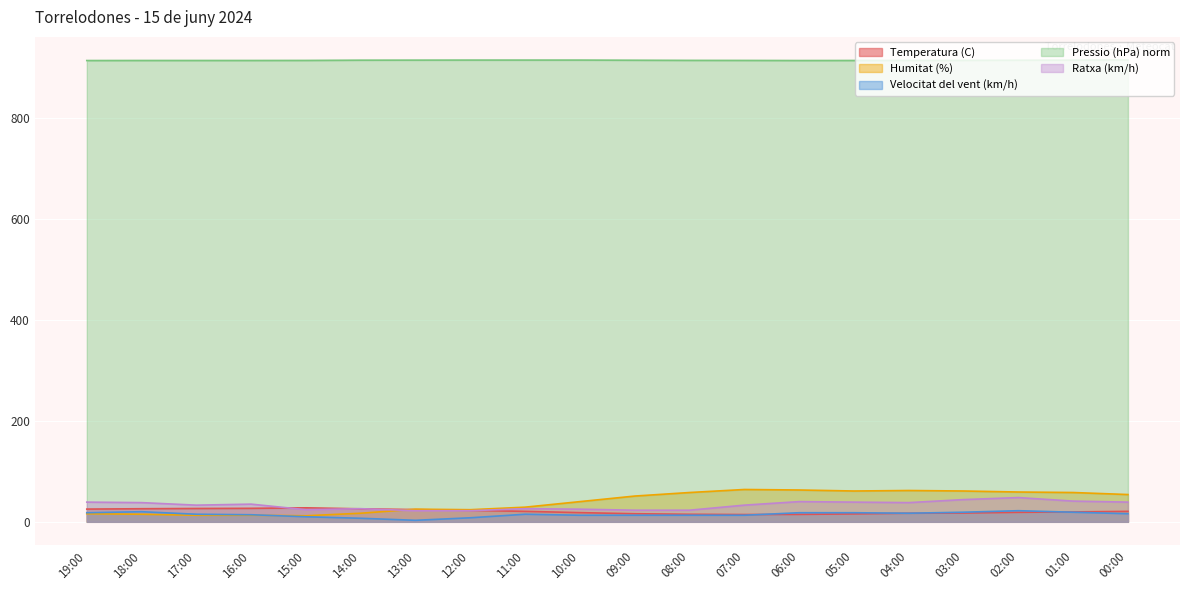

At which label does Temperatura (C) reach its minimum?

07:00